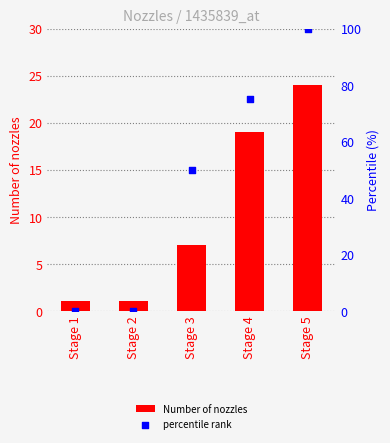

At which category is the sum across all series the highest?

Stage 5